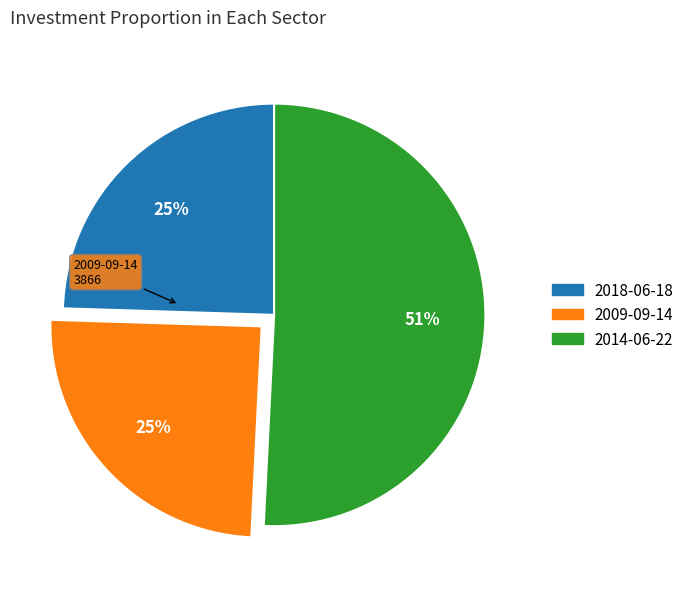

Is 2014-06-22 the majority of the pie?

Yes